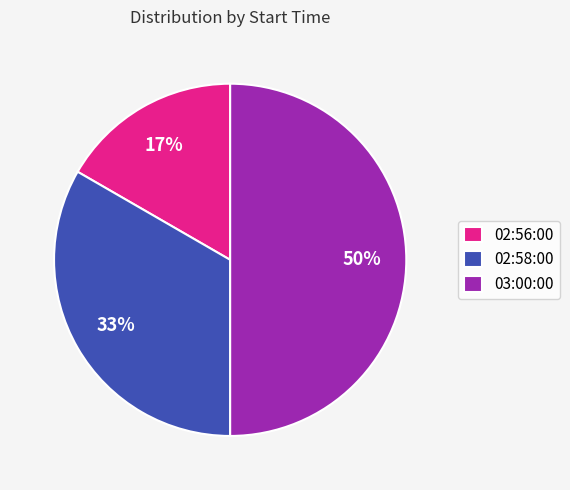

Do 03:00:00 and 02:56:00 together represent more than half of the pie?

Yes